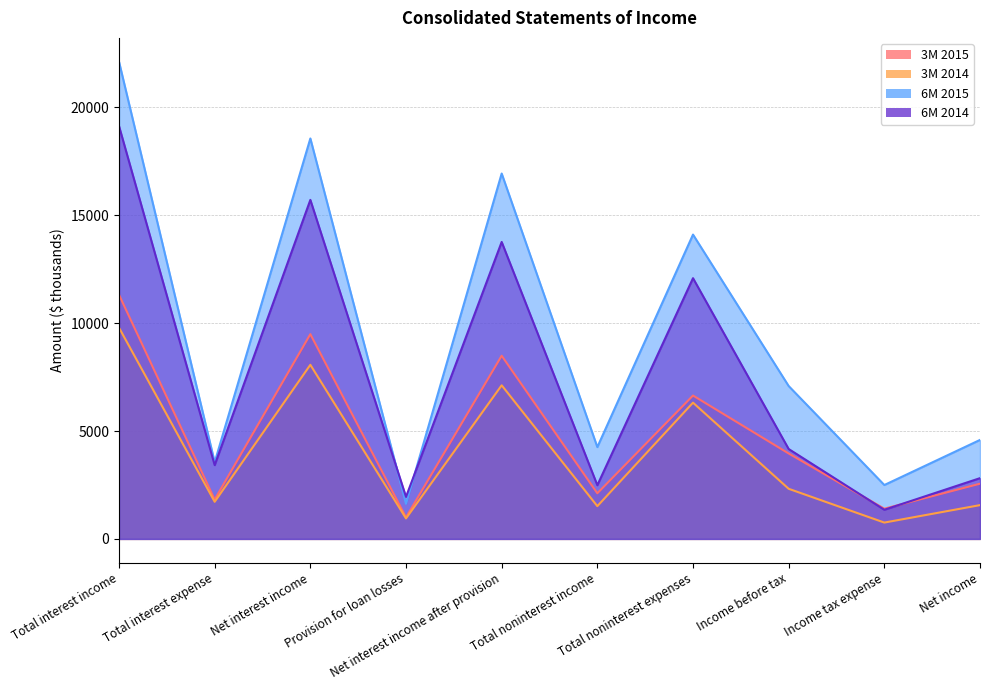

True or false: 6M 2015 and 3M 2015 intersect in this chart.

False